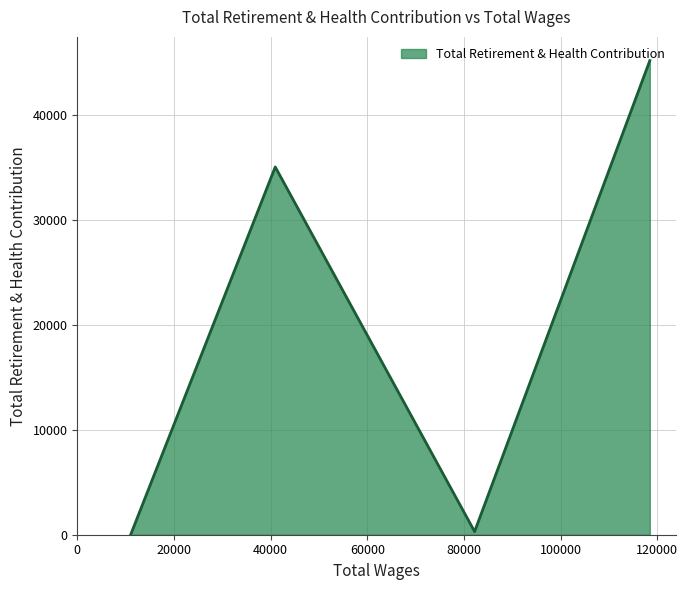

How many interior local valleys (lower than both neighbors) does the data have?

1